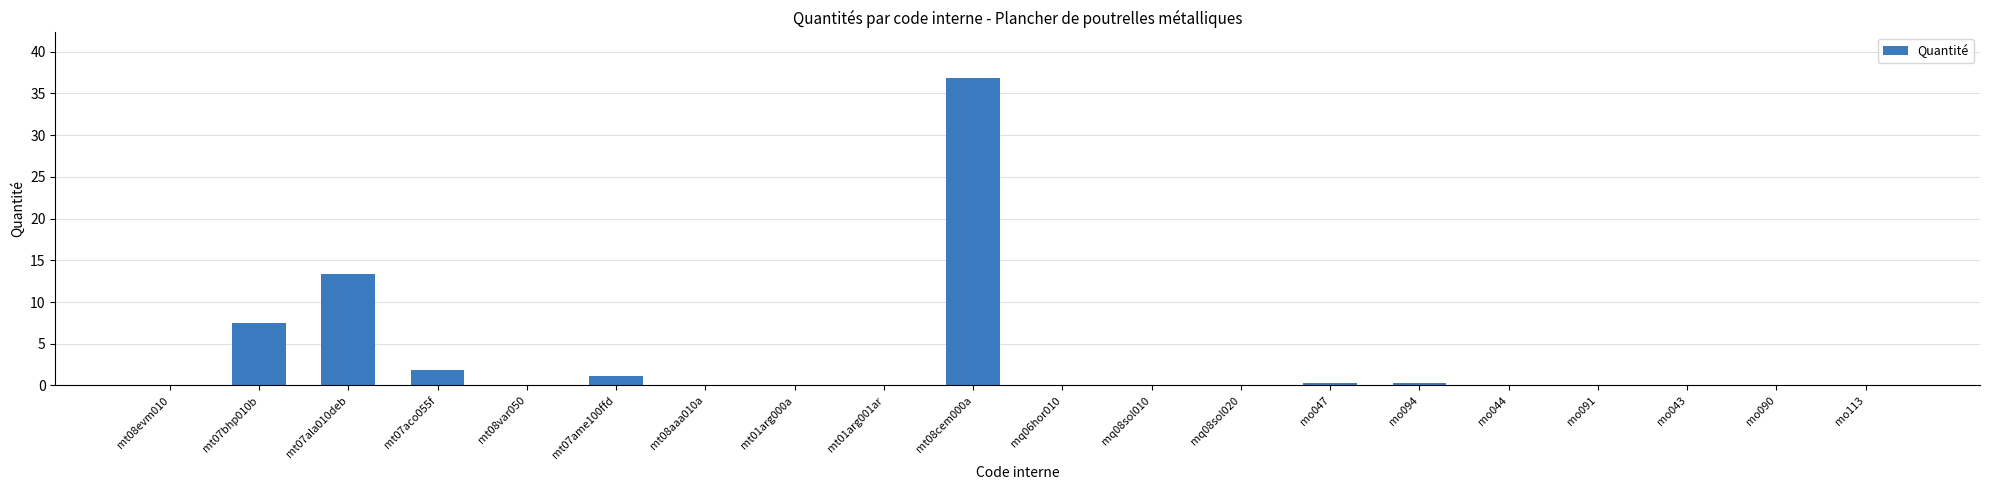

Are the bars horizontal?

No